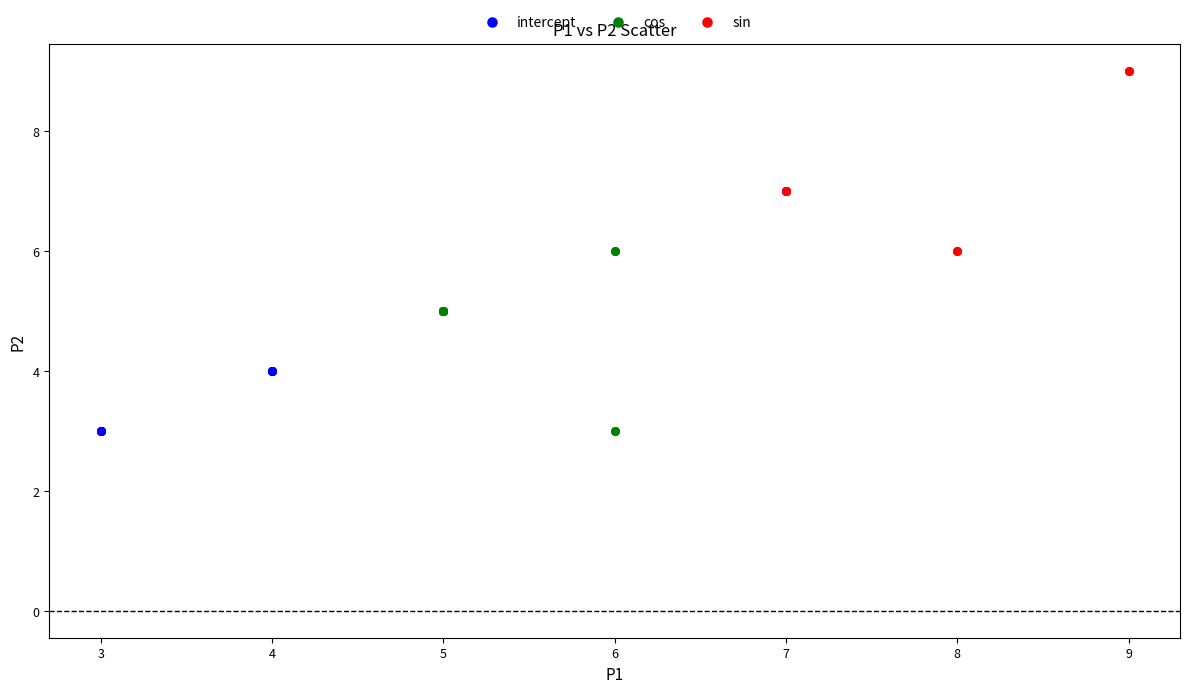

Which series reaches the maximum Y coordinate?

sin